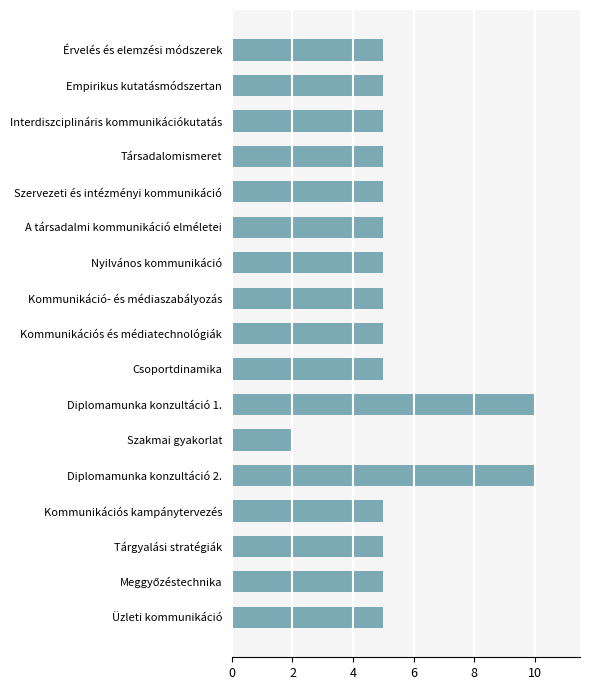

Reading top to bottom, extract all data points from this chart.

5	5	5	5	5	5	5	5	5	5	10	2	10	5	5	5	5